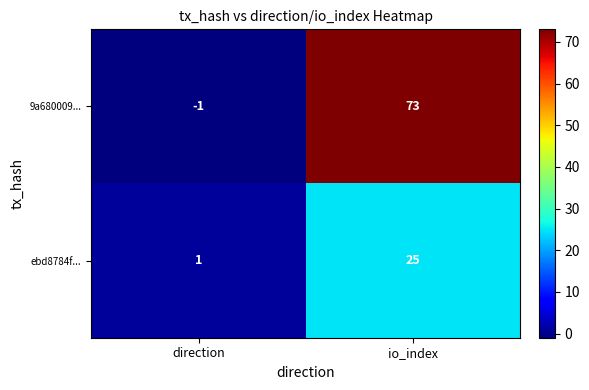

What value does the 9a680009... series have at io_index, to the nearest 10?

70